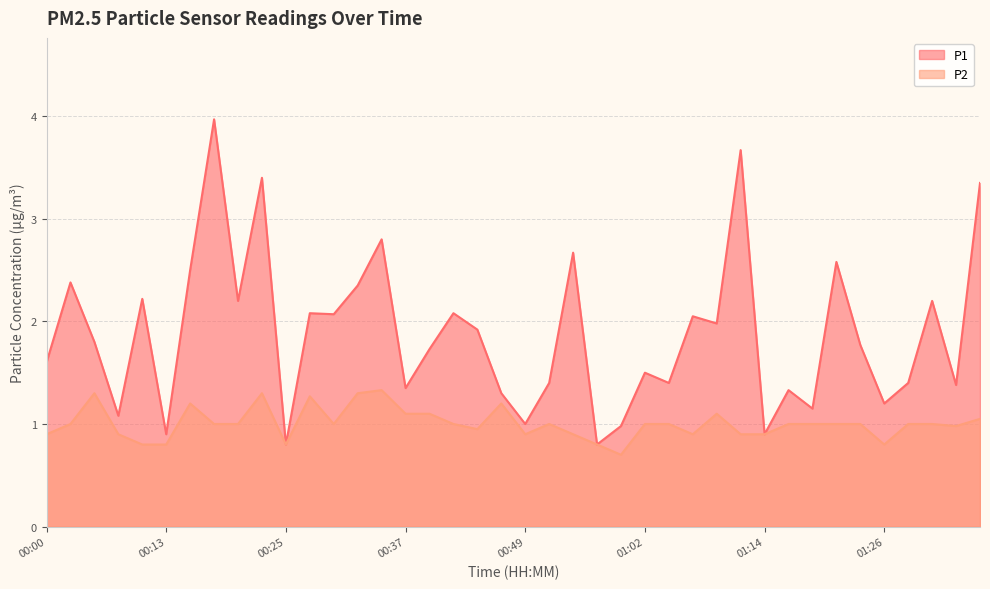

What is the maximum value shown in the chart?

4.0